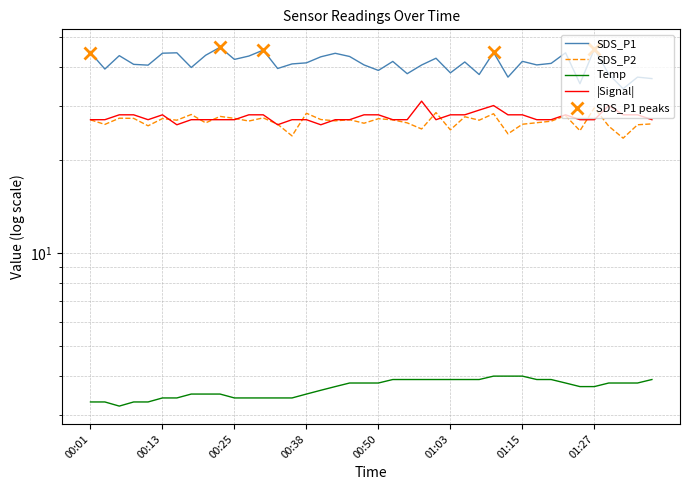

True or false: Signal has more than 1 interior local peaks.

True